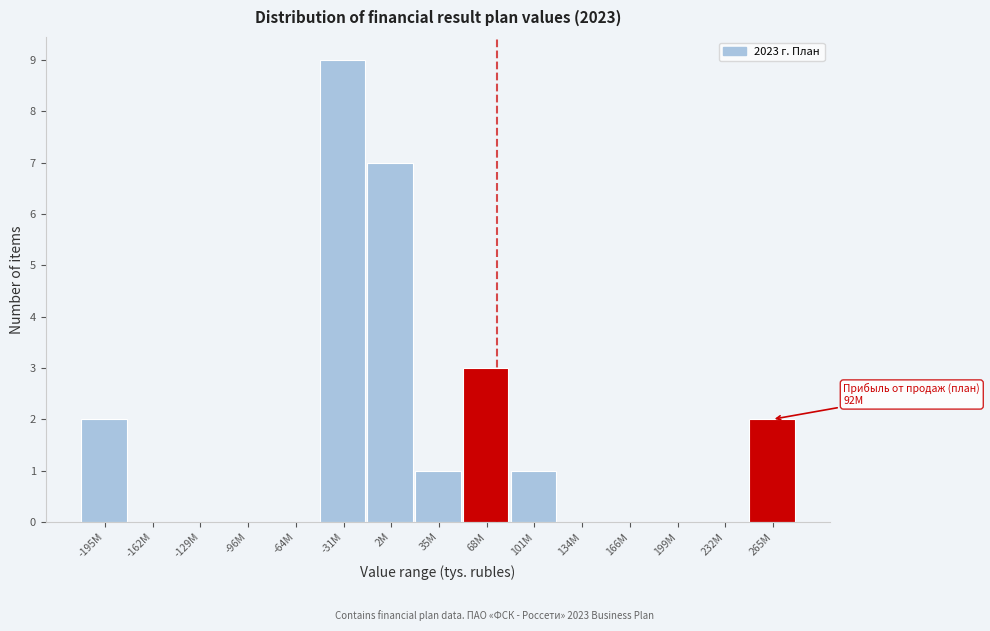

Reading left to right, what are all the values shown in this chart?

-195M=2	-162M=0	-129M=0	-96M=0	-64M=0	-31M=9	2M=7	35M=1	68M=3	101M=1	134M=0	166M=0	199M=0	232M=0	265M=2